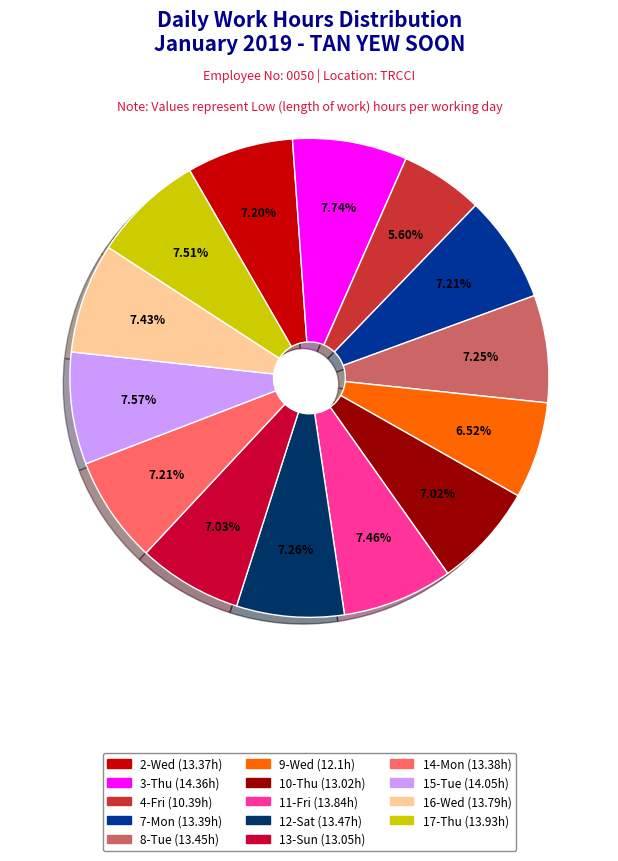

The 8-Tue slice represents 7% of the pie. True or false?

True